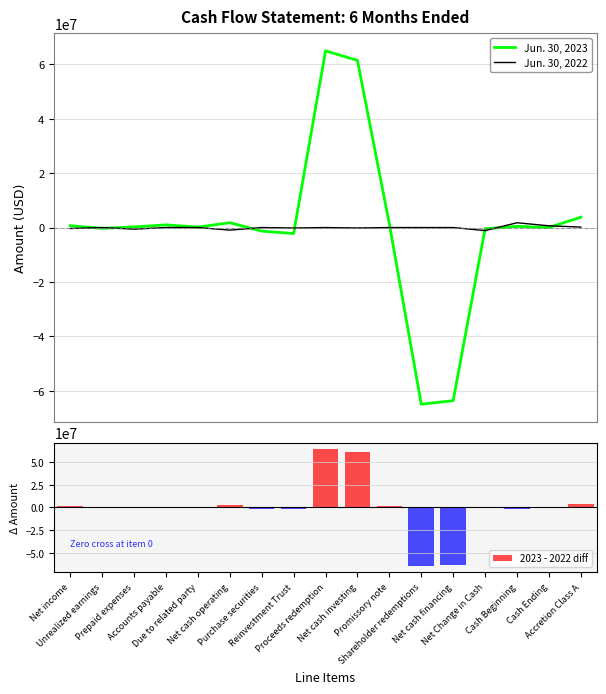

What value does the Jun. 30, 2023 series have at Accounts payable, to the nearest 50?

988750